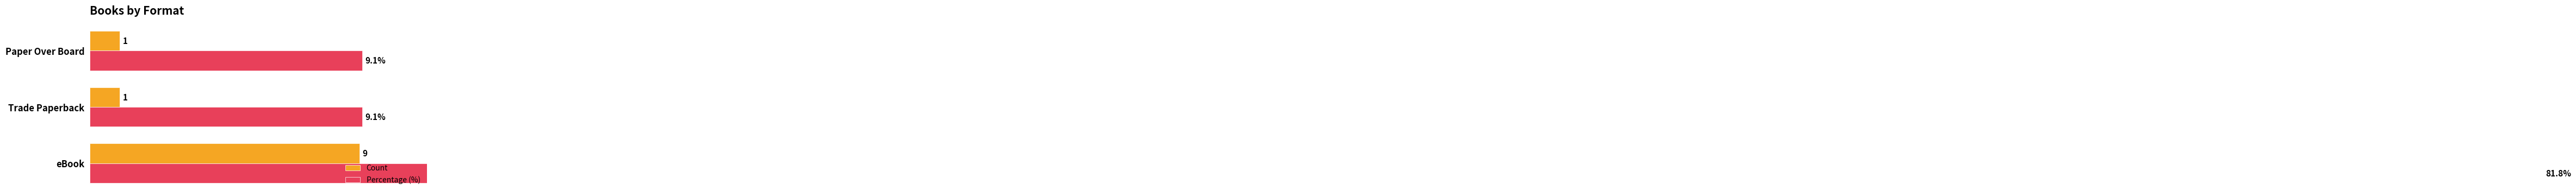

How many categories are shown in the chart?

3